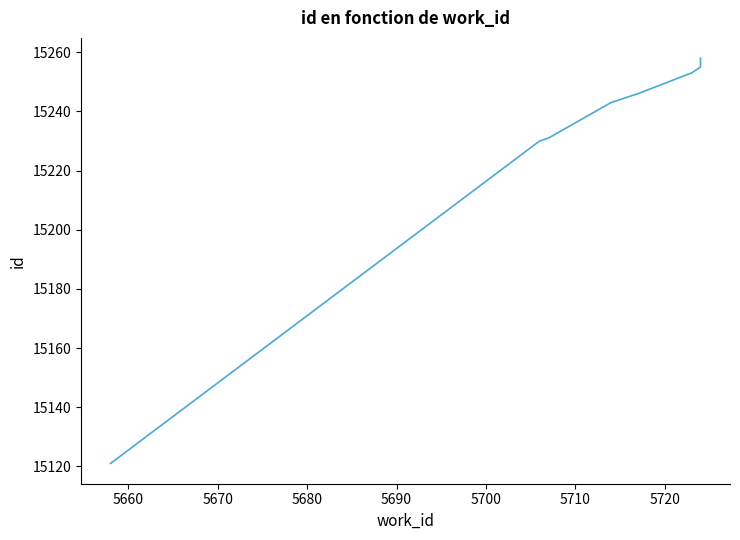

True or false: there are more than 2 points higher than both neighbors.

False